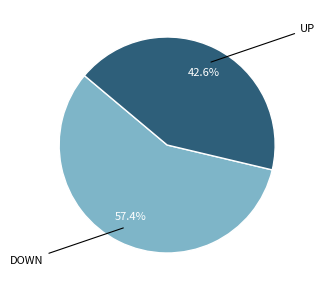

Is there any slice that represents more than half of the pie?

Yes